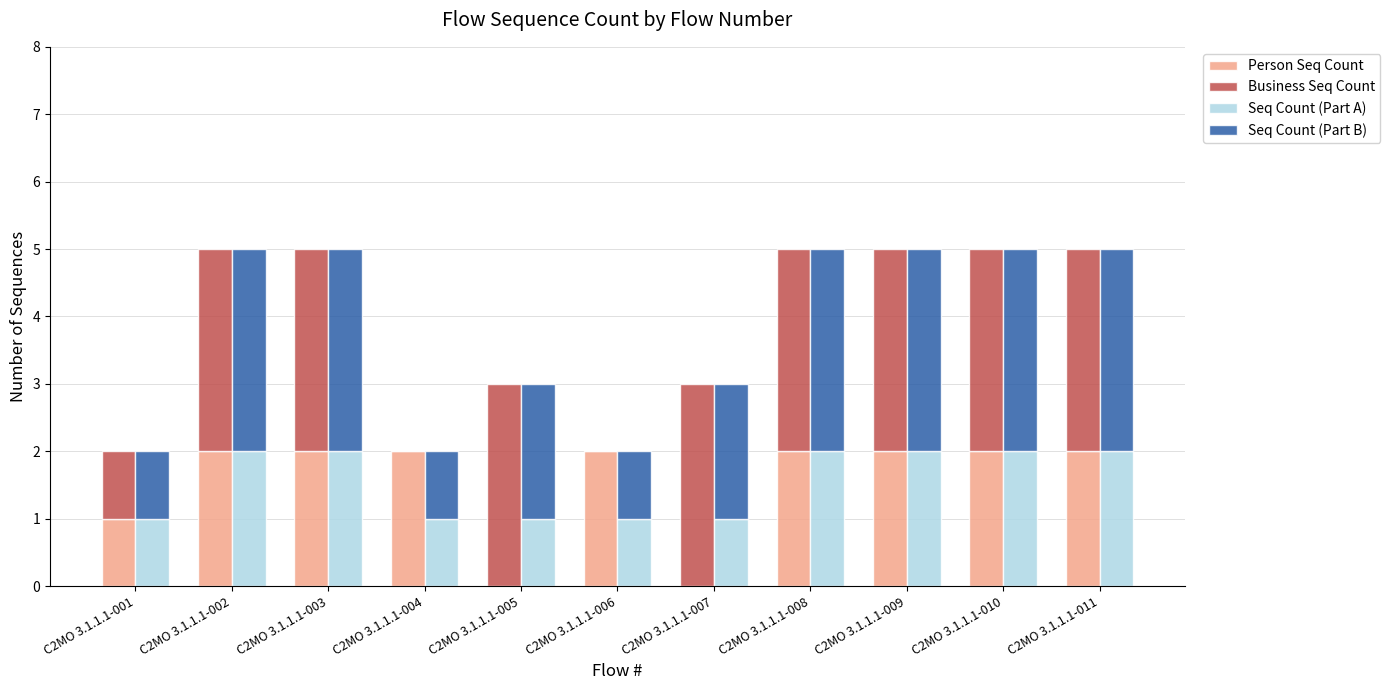

List the series in order of their peak value, lowest first.

Person Seq Count, Seq Count (Part A), Business Seq Count, Seq Count (Part B)